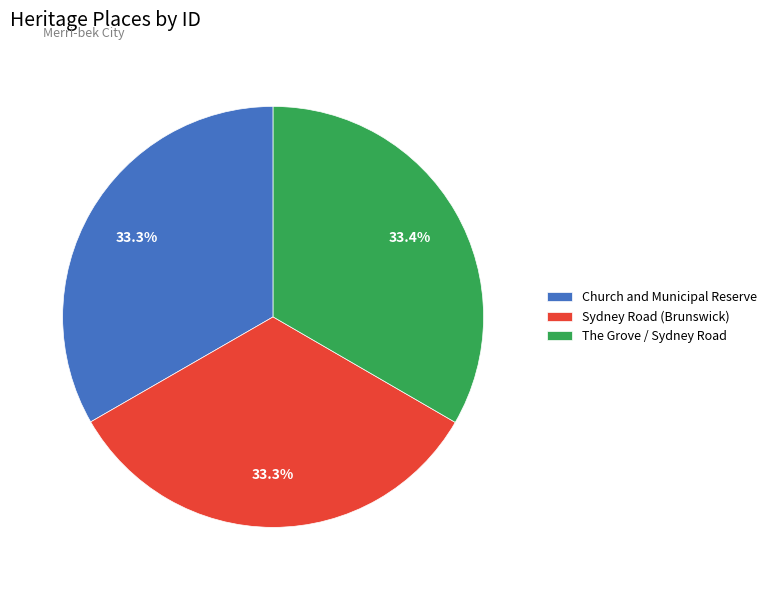

To the nearest percent, what is the combined percentage of The Grove / Sydney Road and Sydney Road (Brunswick)?

67%